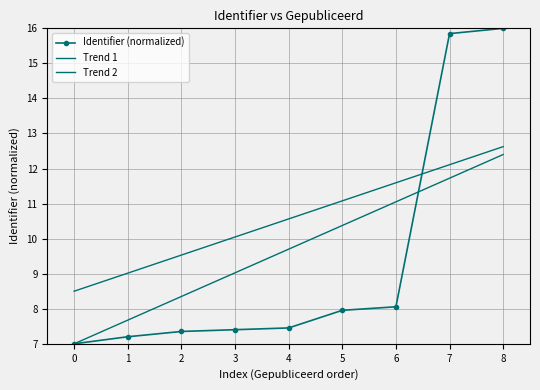

Is the value of Identifier (normalized) at 8 greater than the value of Trend 2 at 2?

Yes